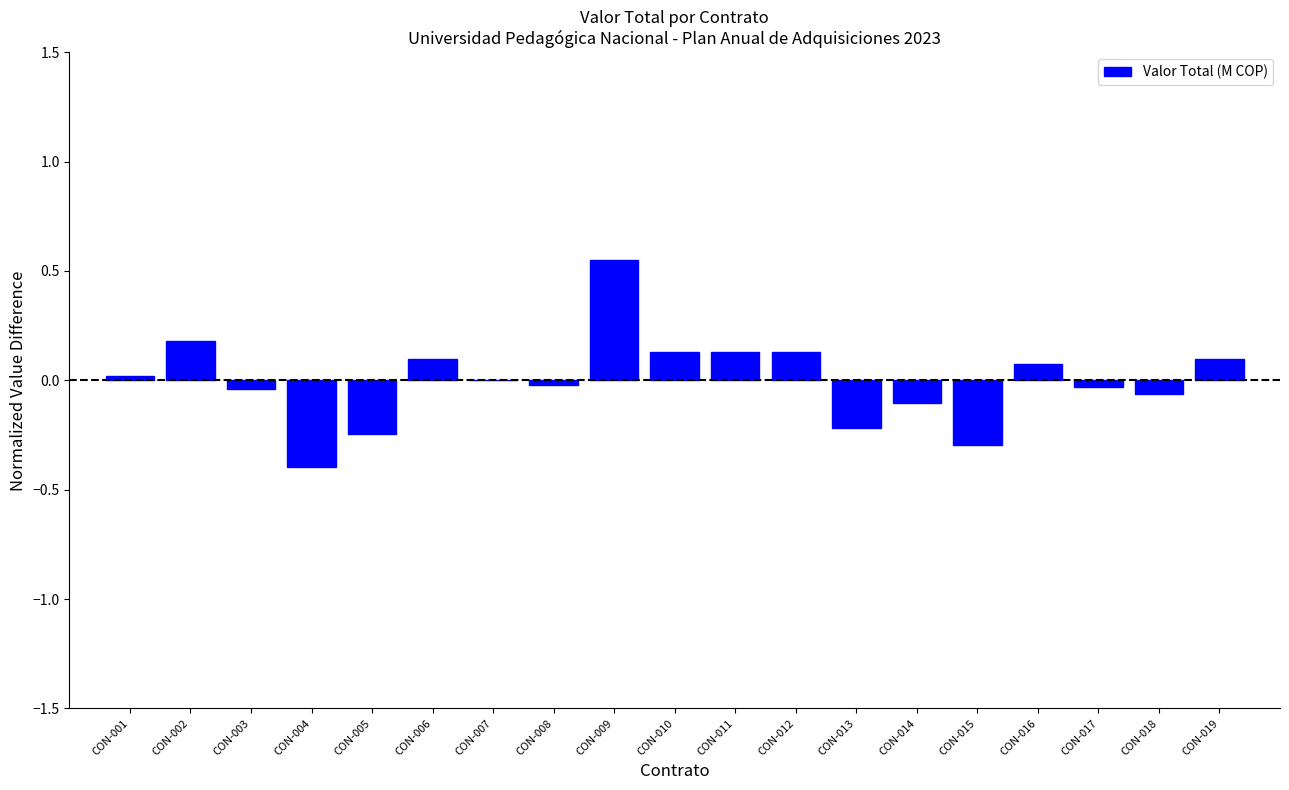

What is the change in value from CON-002 to CON-013?

-0.4